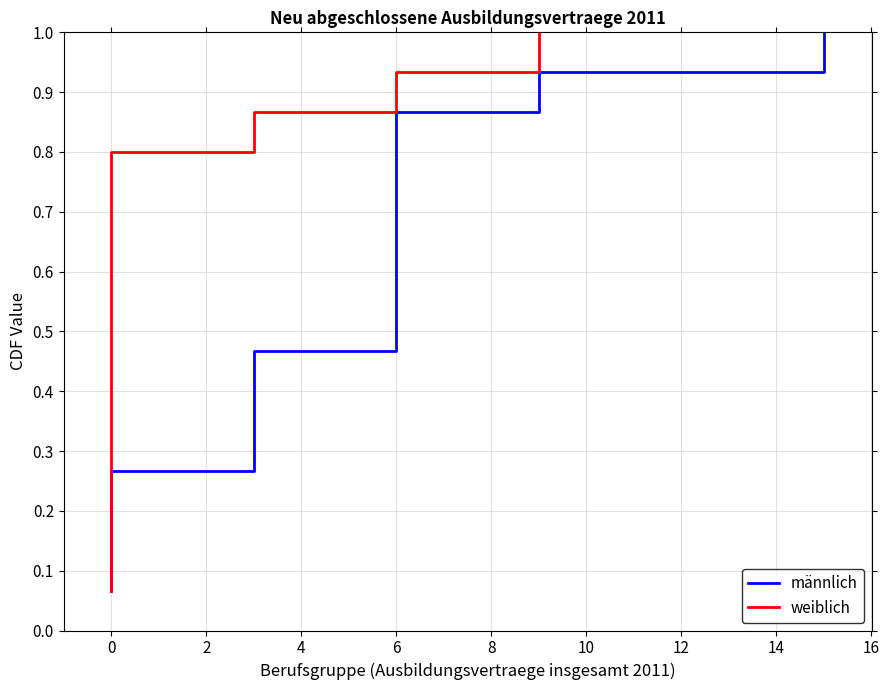

The value of männlich at 13 is 0.5. True or false?

False